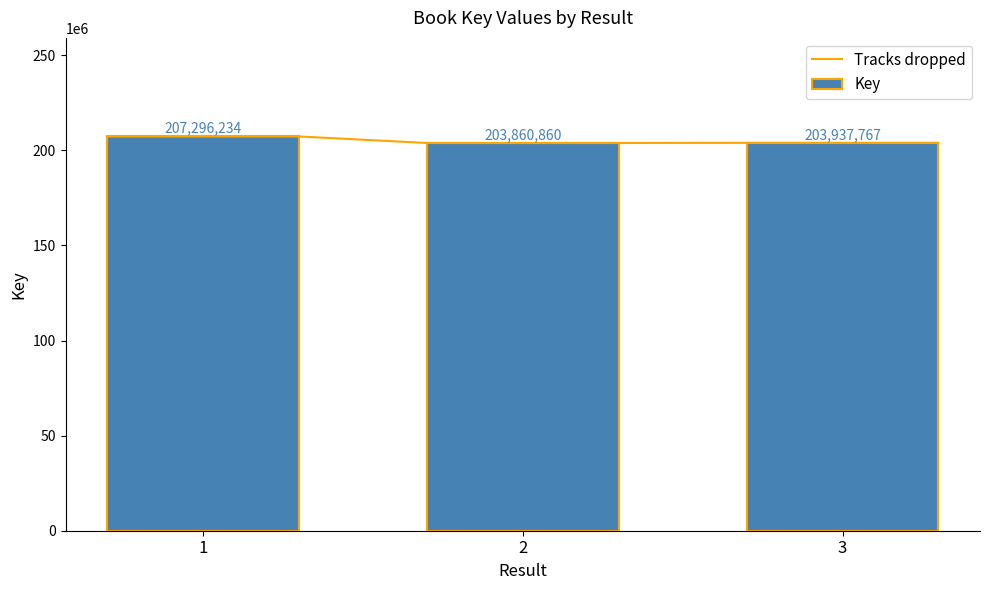

Rank the categories by value from highest to lowest.

1, 3, 2